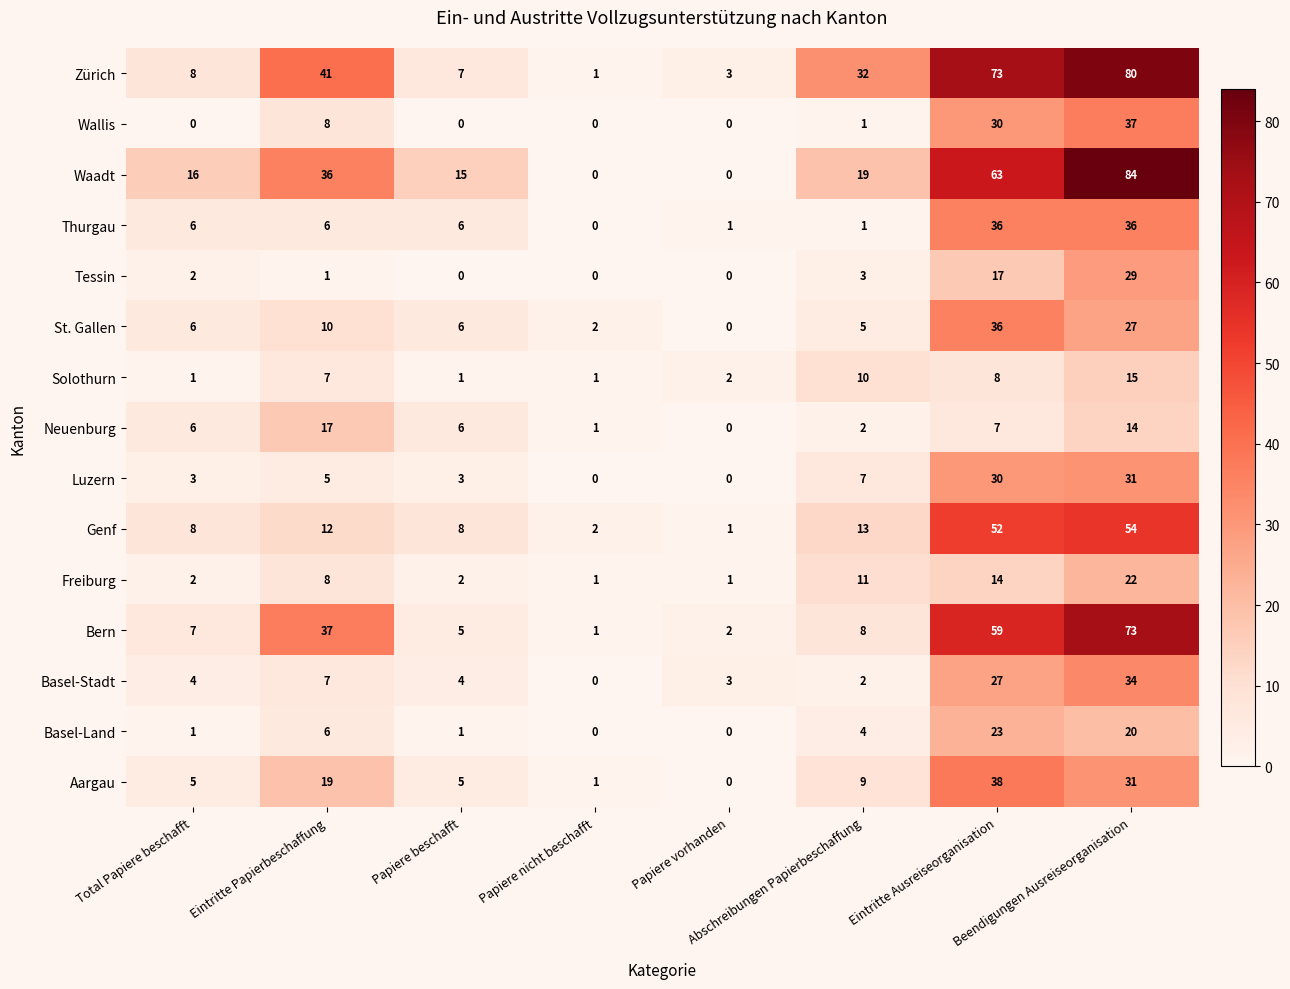

What is the average value of the Wallis series?

10